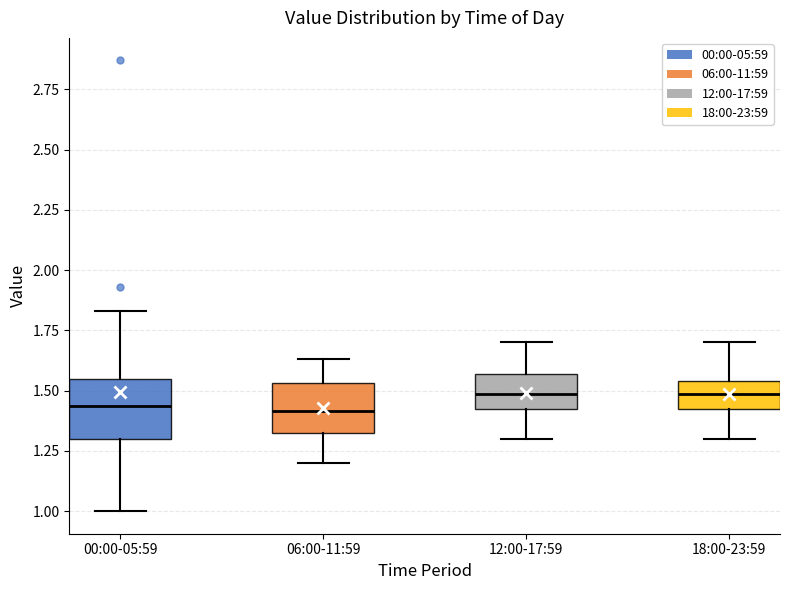

Reading left to right, transcribe this box plot: for each box, give where its median line is, the range the box spans, and where its two whiskers end, as read against the y-axis. The values are not printed on the chart, so give them approximately, as read against the axis.

00:00-05:59: median 1.45, box 1.30 to 1.55, whiskers 1.00 to 1.85
06:00-11:59: median 1.40, box 1.30 to 1.55, whiskers 1.20 to 1.65
12:00-17:59: median 1.50, box 1.40 to 1.55, whiskers 1.30 to 1.70
18:00-23:59: median 1.50, box 1.40 to 1.55, whiskers 1.30 to 1.70